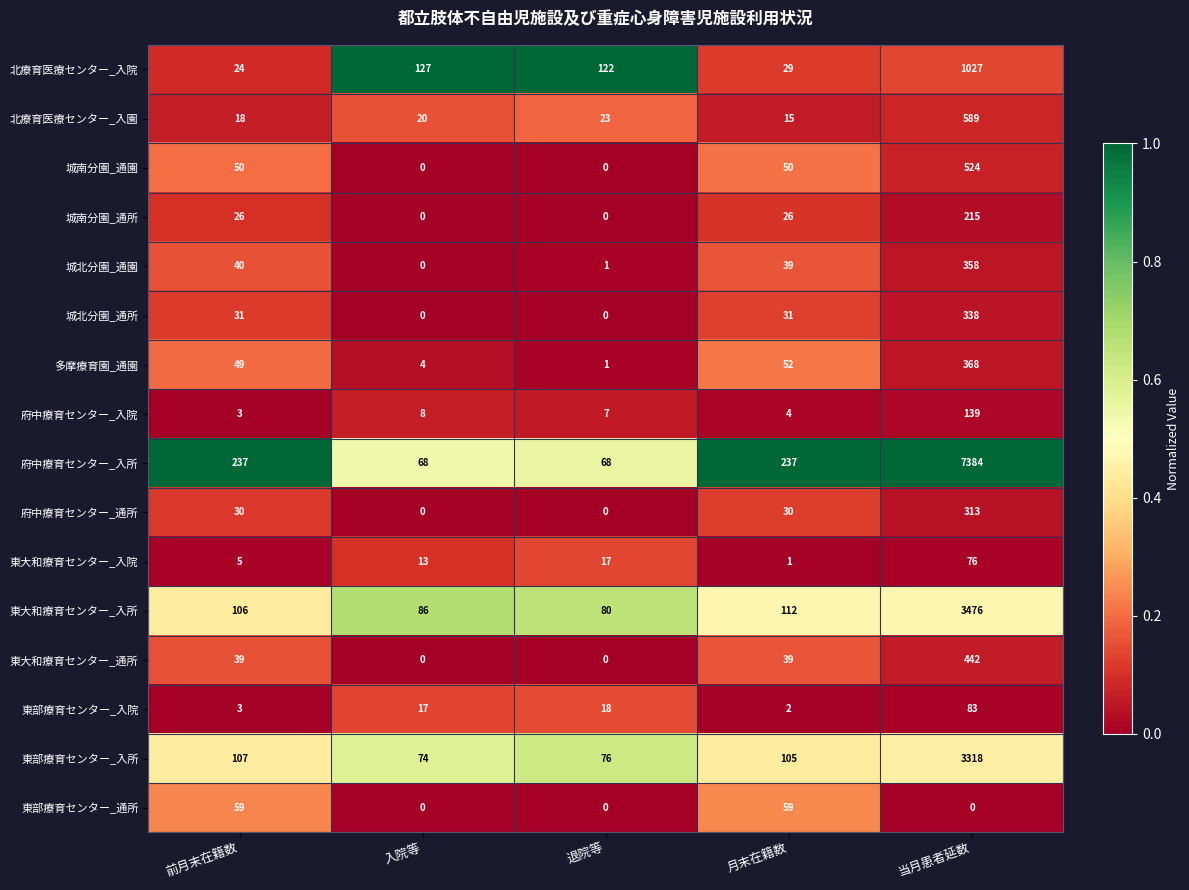

At which category is the sum across all series the highest?

当月患者延数